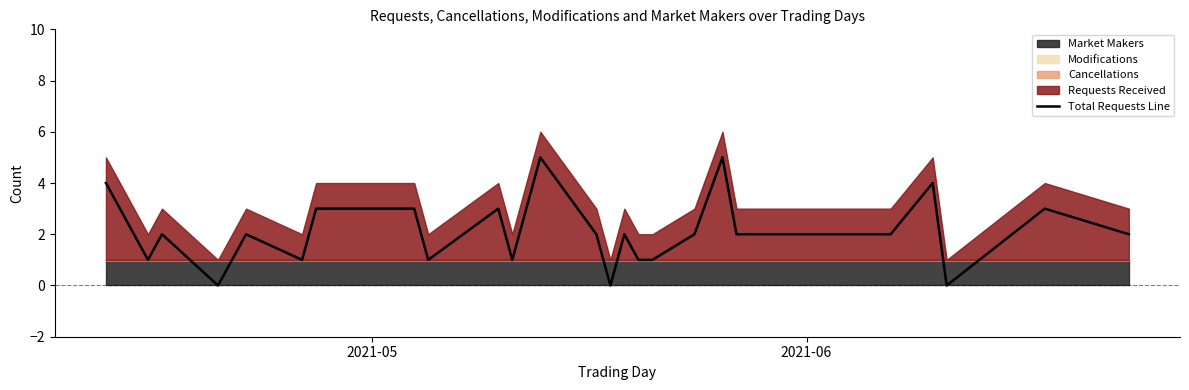

True or false: the data shows 5 at 7.

False